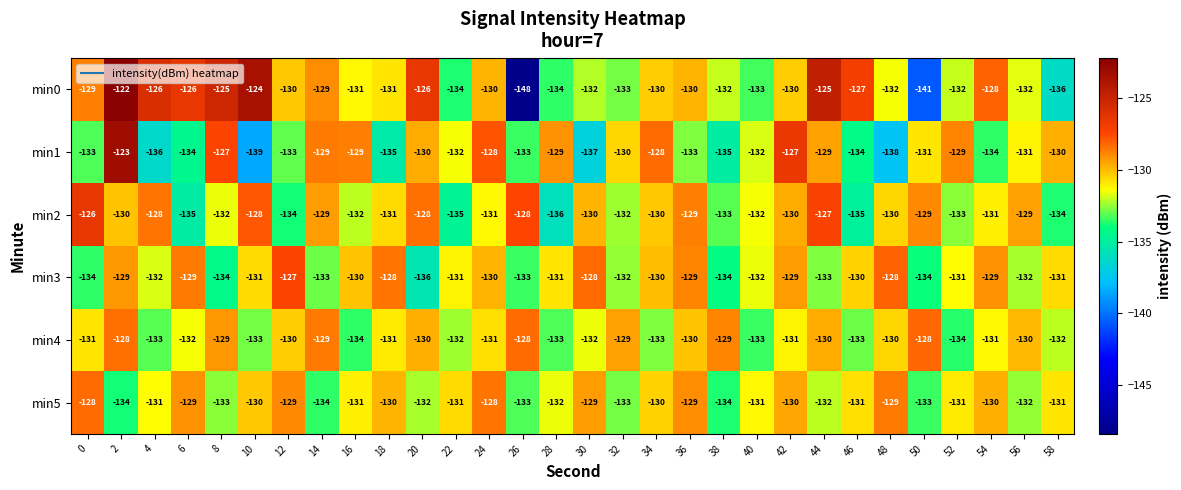

What is the sum of all min2 values?

-3927